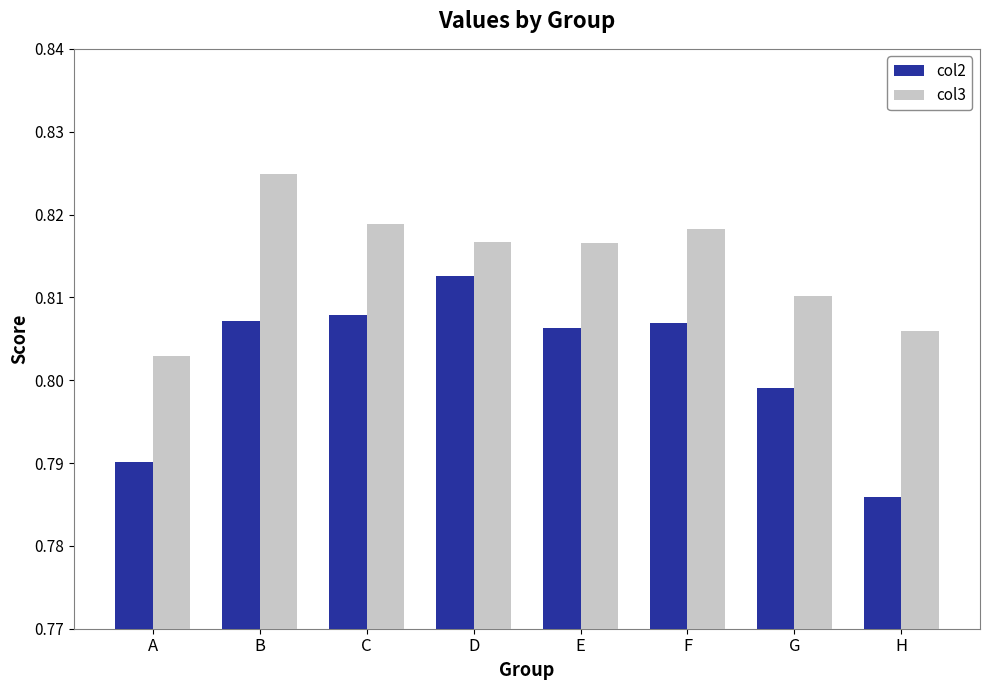

At which label does col2 reach its peak?

D